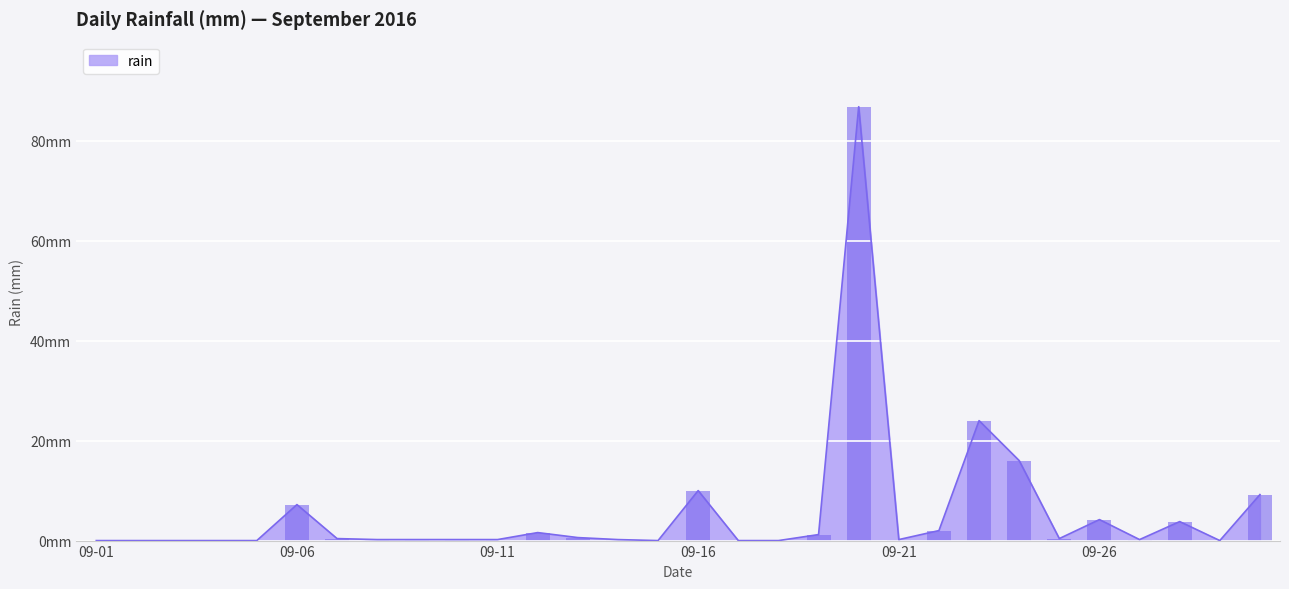

Count the number of data series in this chart.

1